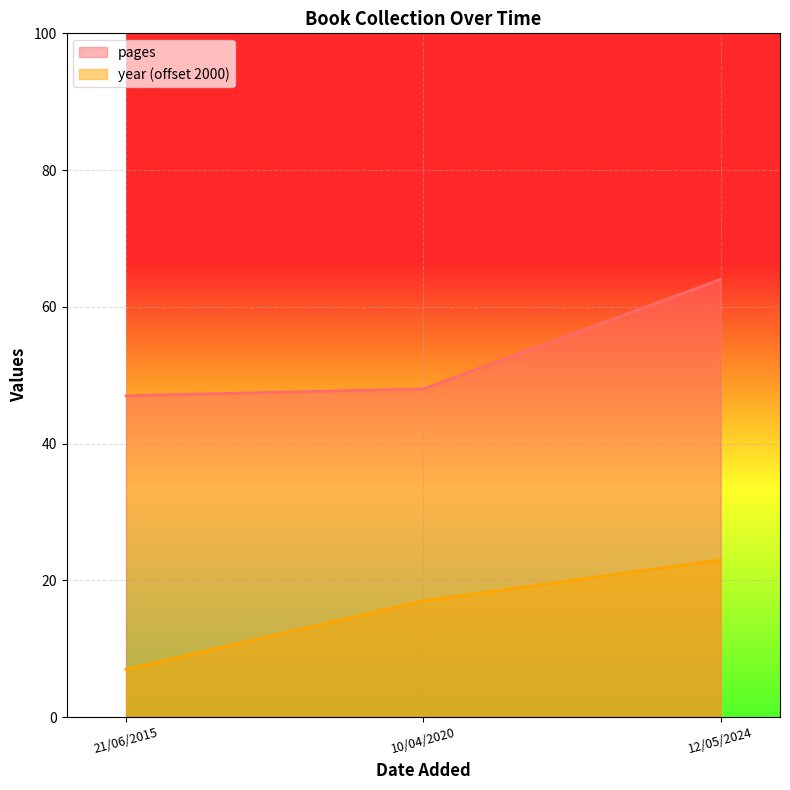

What is the sum of the year values at 12/05/2024 and 10/04/2020?

40